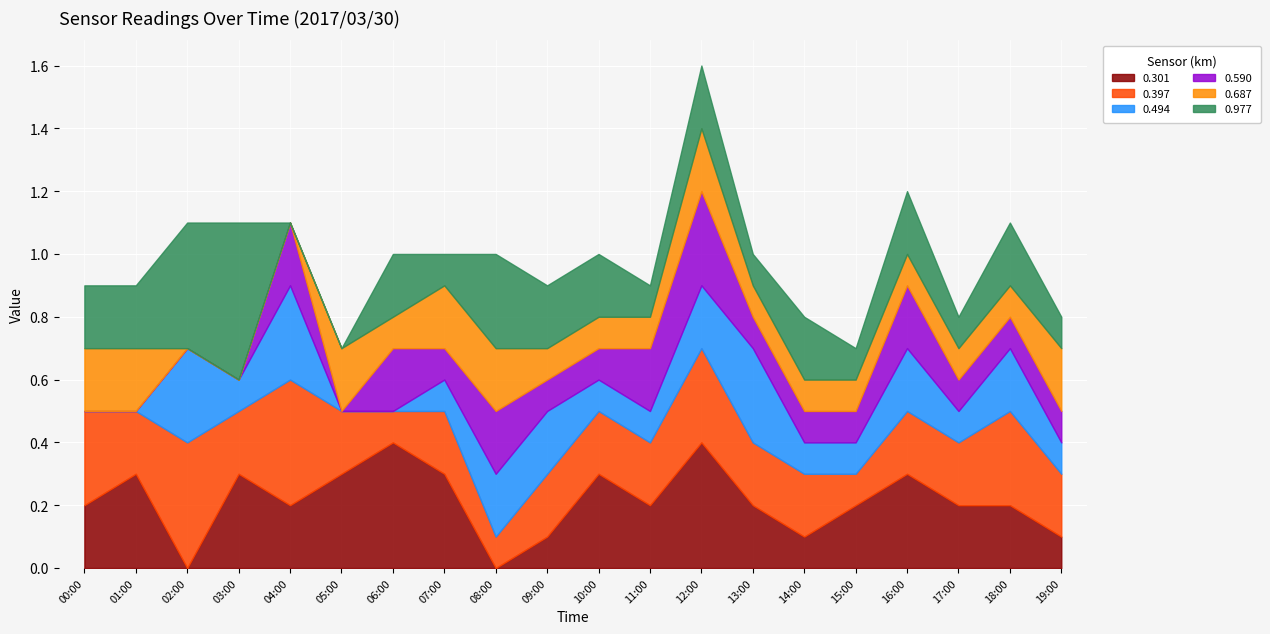

Where is the first local minimum for 0.301?

2017/03/30 02:00